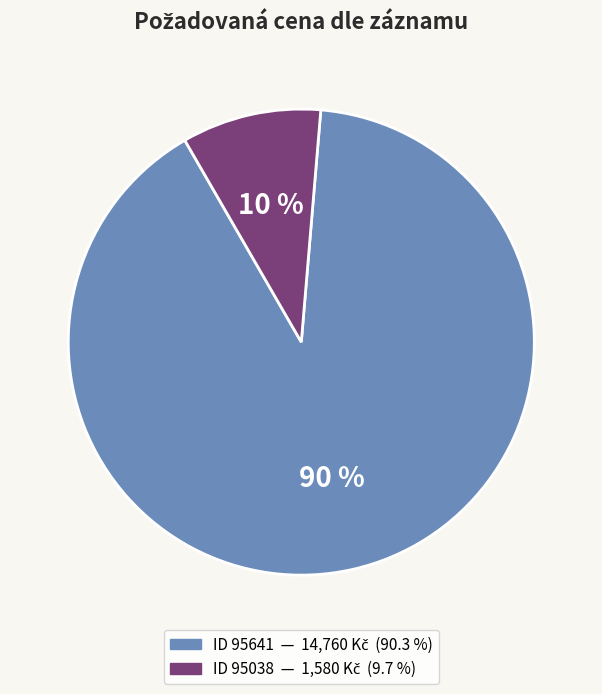

Is there any slice that represents more than half of the pie?

Yes